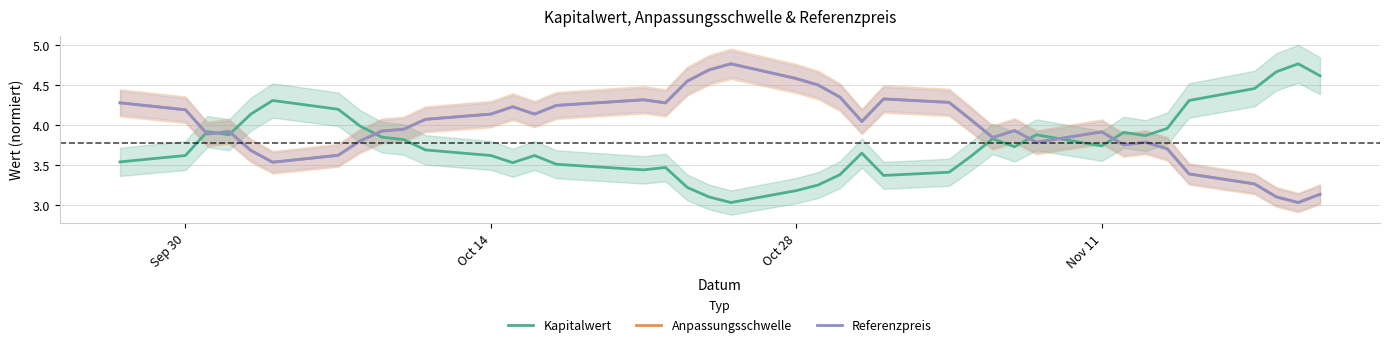

What is the value of the Anpassungsschwelle point at the 1st from the left?

4.3